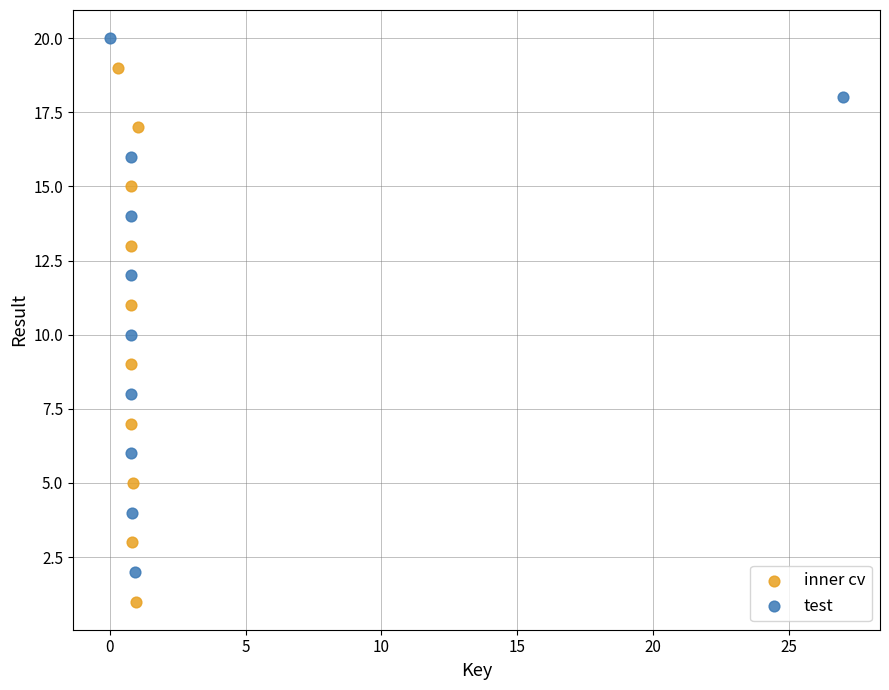

Which series reaches the minimum Y coordinate?

inner cv